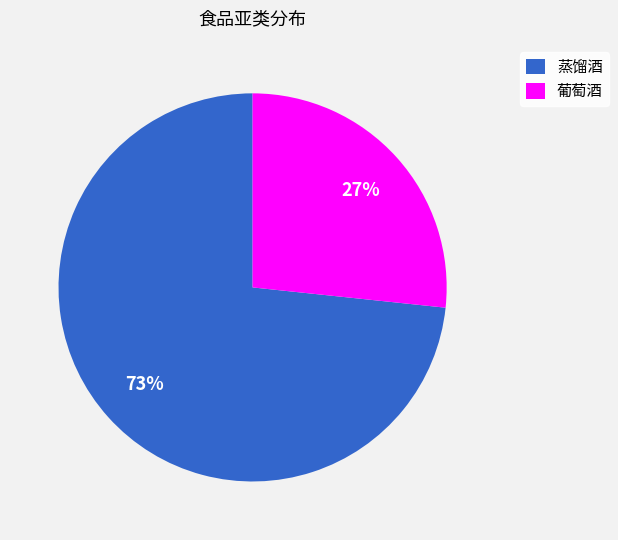

To the nearest percent, what percentage of the pie is 蒸馏酒?

73%